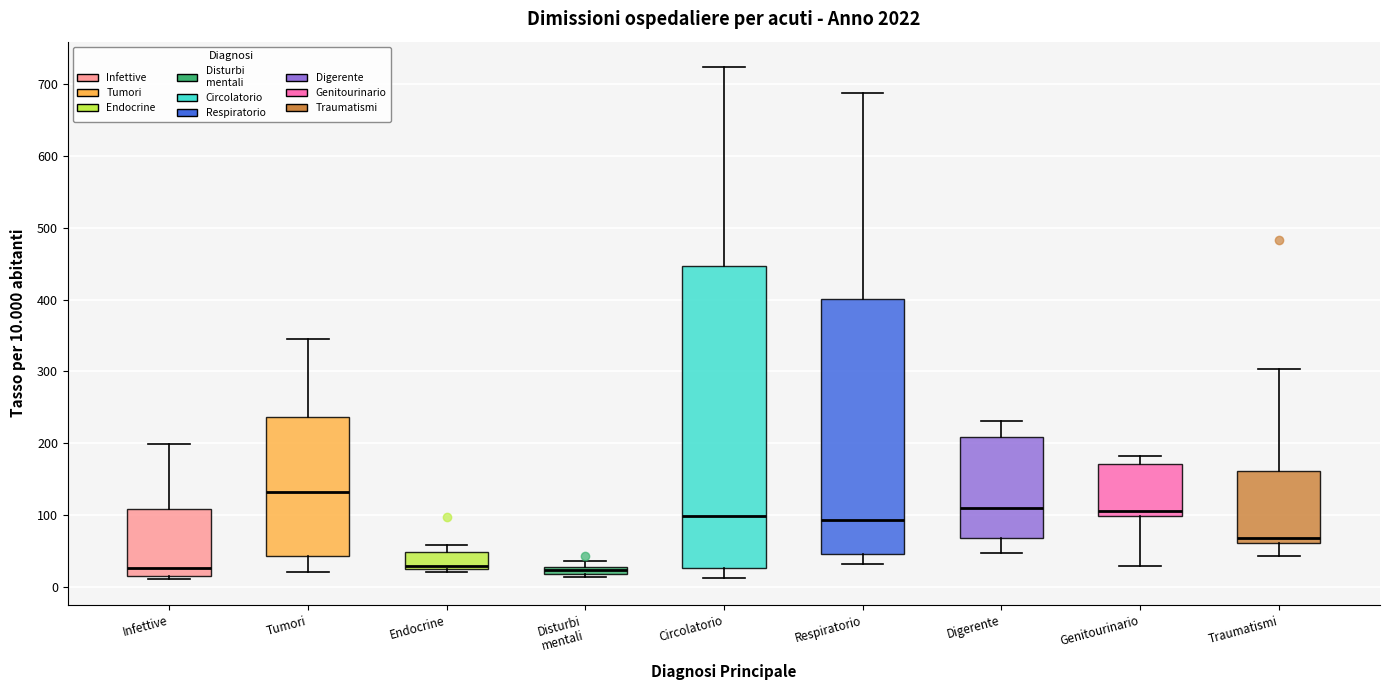

Which box is the tallest, from its lower edge to its upper edge?

Circolatorio